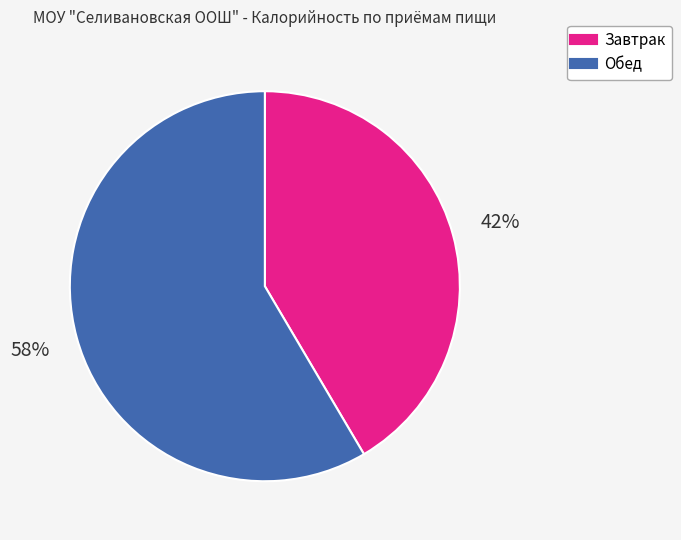

Count the number of slices in the pie.

2